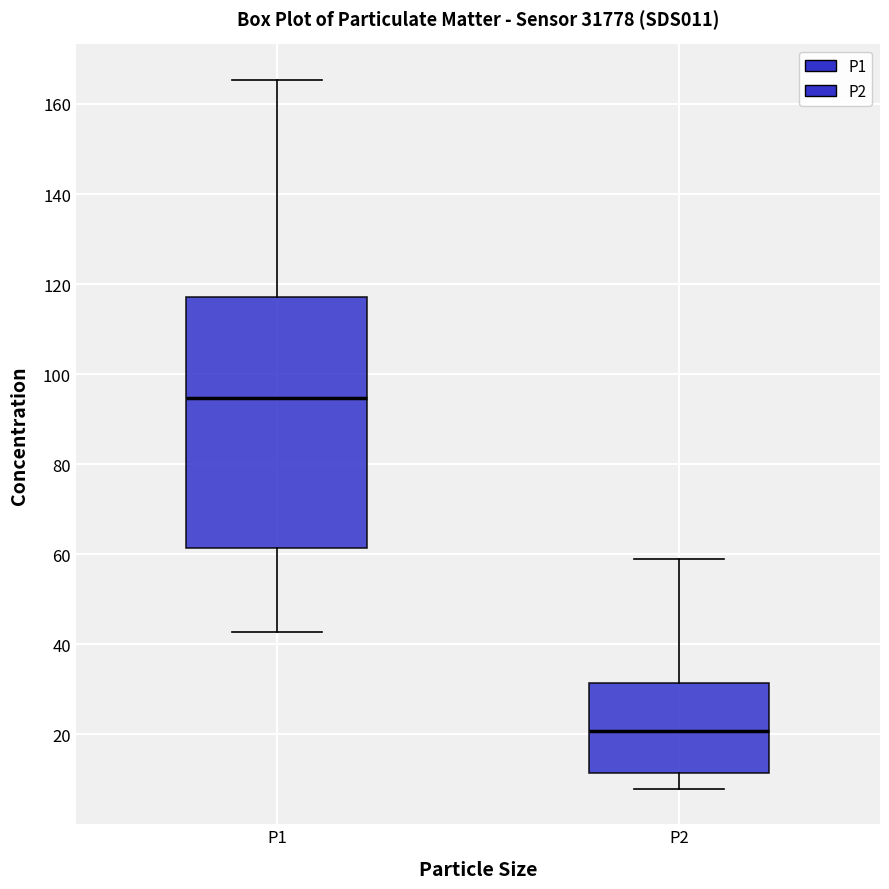

Comparing the boxes themselves (not the whiskers), which one is the tallest?

P1